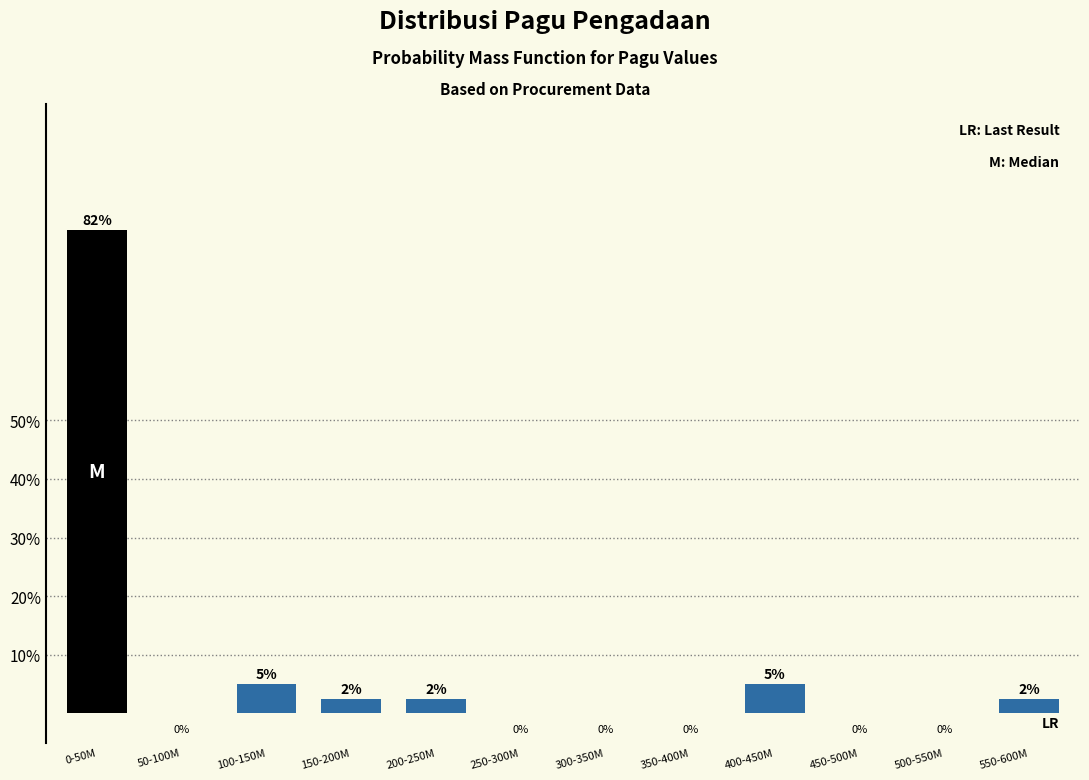

What is the change in value from 50-100M to 400-450M?

+5.0